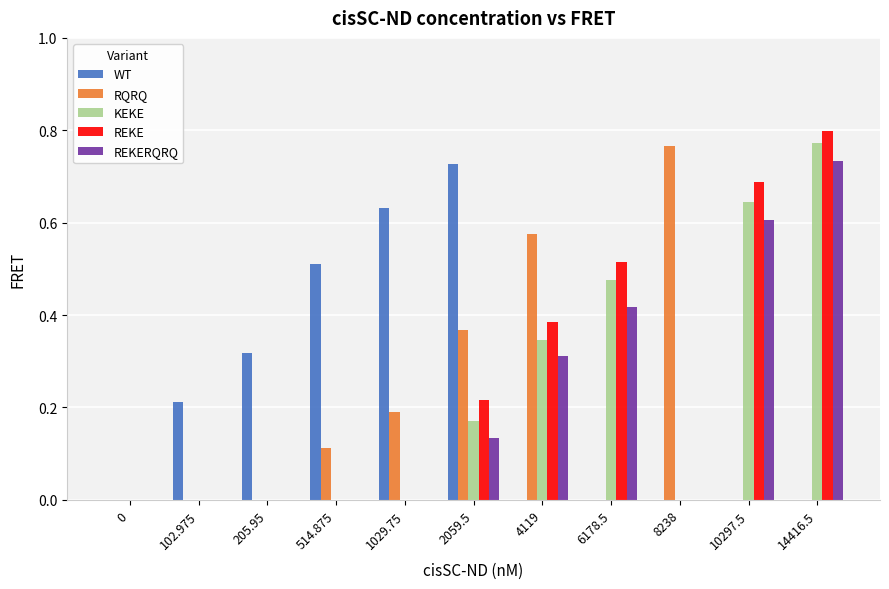

The value of KEKE at 10297.5 is 0.6. True or false?

True